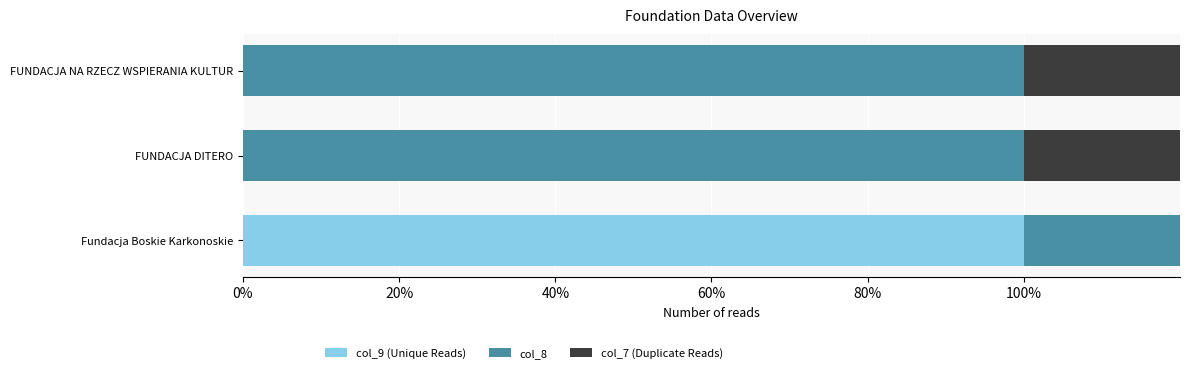

At 0%, list the series in order from largest to smallest.

col_9 (Unique Reads), col_7 (Duplicate Reads), col_8